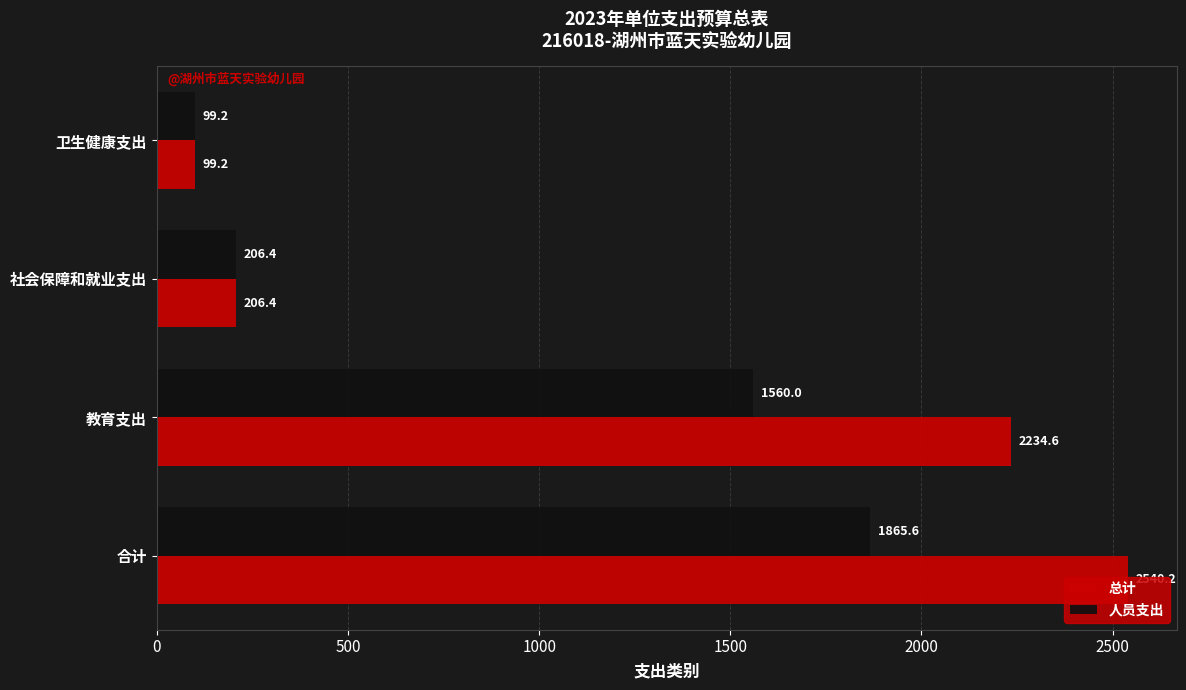

What is the smallest value displayed?

99.2